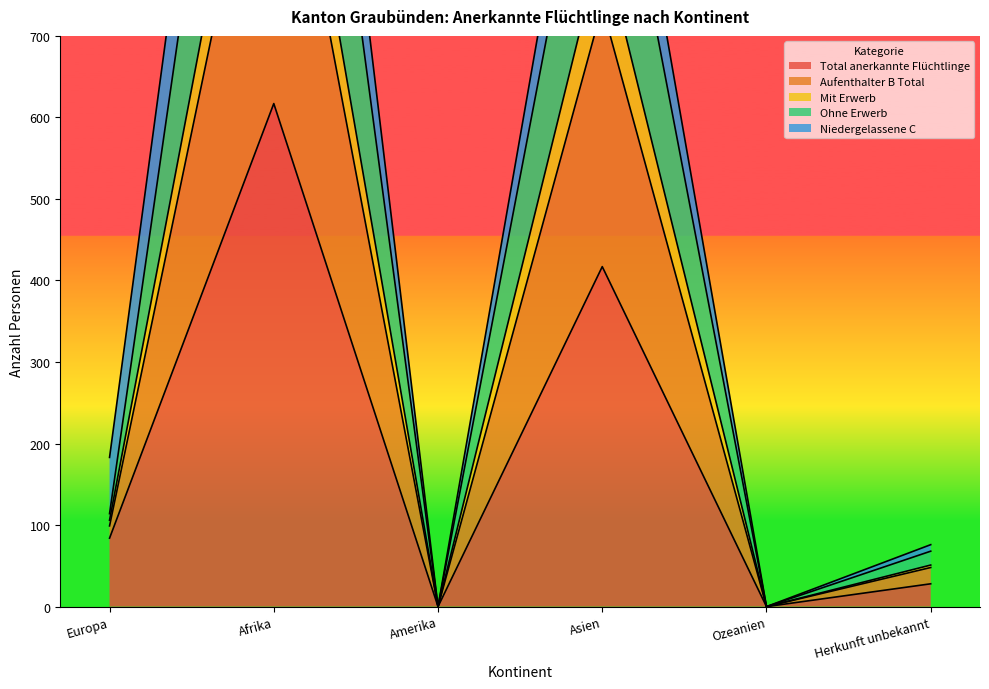

Which series has the widest spread of values?

Aufenthalter B Total